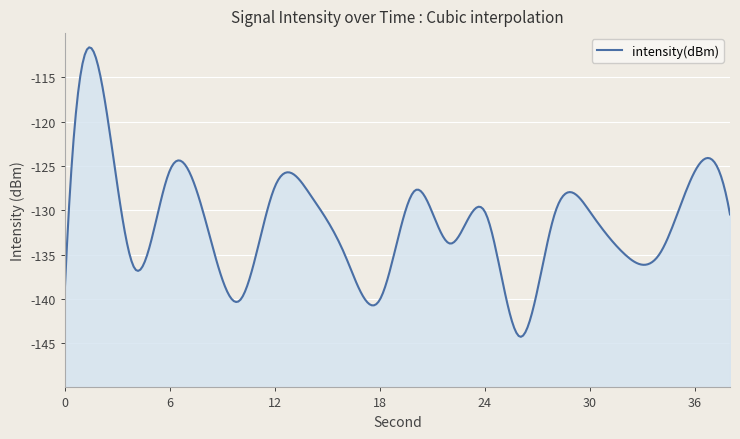

Is it true that the value at 20 is -127.8?

True